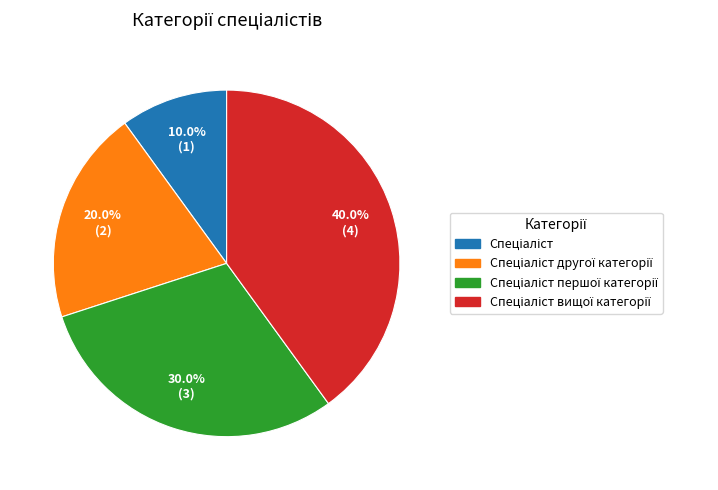

Is there a majority slice in this chart?

No